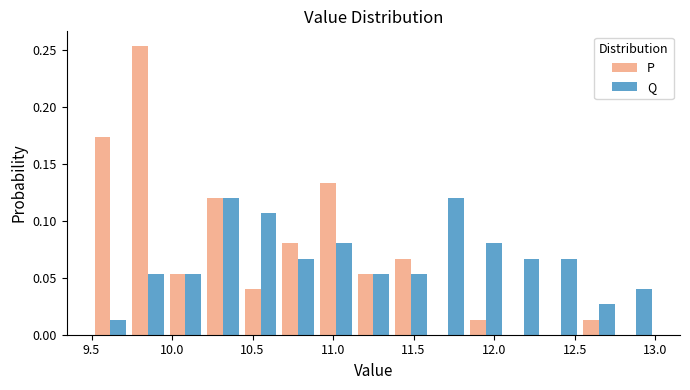

Reading left to right, list every range on the x-axis with the height of the bar of each series over it. Neither the bar edges nor the heights are printed on the chart, so give them approximately, as read against the axes.

9.50 to 9.75: P=0.175	Q=0.015
9.75 to 9.95: P=0.255	Q=0.055
9.95 to 10.20: P=0.055	Q=0.055
10.20 to 10.45: P=0.120	Q=0.120
10.45 to 10.65: P=0.040	Q=0.105
10.65 to 10.90: P=0.080	Q=0.065
10.90 to 11.15: P=0.135	Q=0.080
11.15 to 11.35: P=0.055	Q=0.055
11.35 to 11.60: P=0.065	Q=0.055
11.60 to 11.85: P=0	Q=0.120
11.85 to 12.05: P=0.015	Q=0.080
12.05 to 12.30: P=0	Q=0.065
12.30 to 12.55: P=0	Q=0.065
12.55 to 12.75: P=0.015	Q=0.025
12.75 to 13.00: P=0	Q=0.040